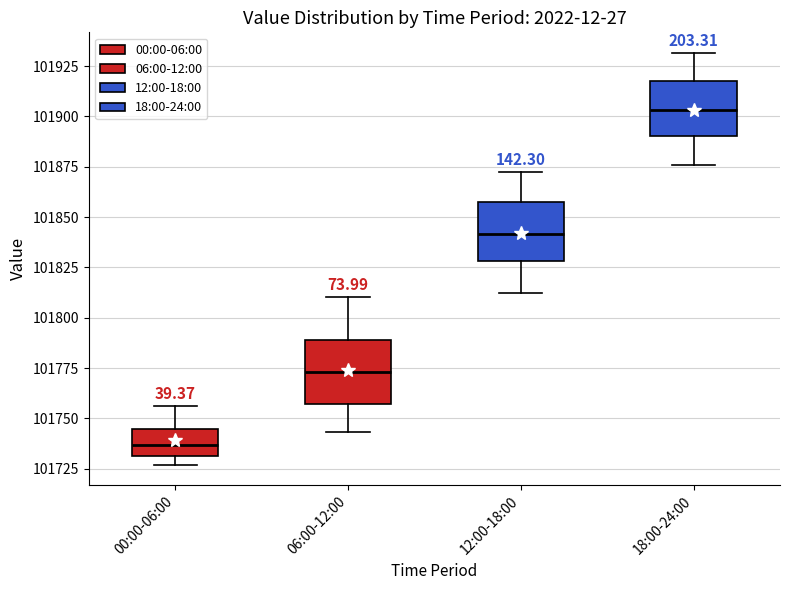

Which box's median line is the lowest?

00:00-06:00